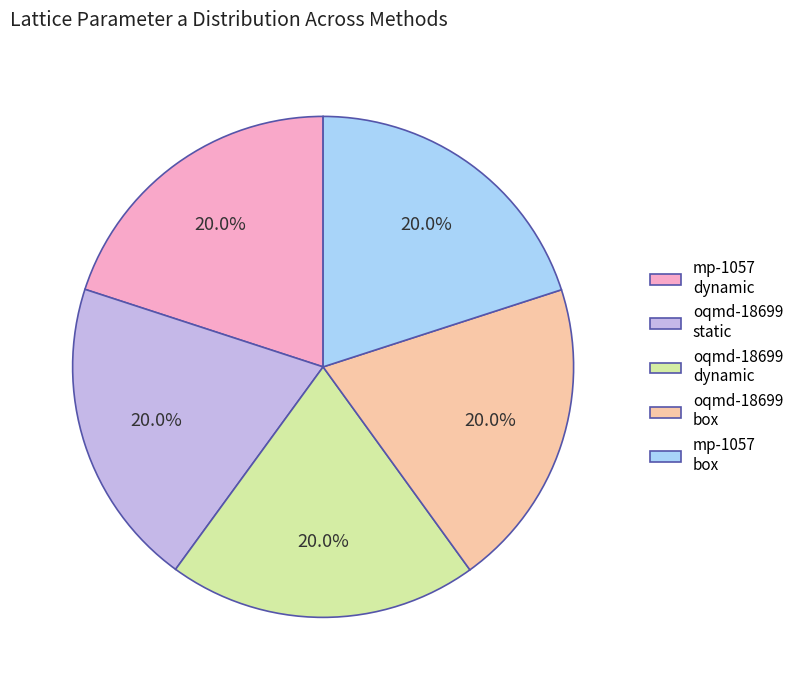

What is the ratio of the value at mp-1057 dynamic to the value at mp-1057 box?

1.0